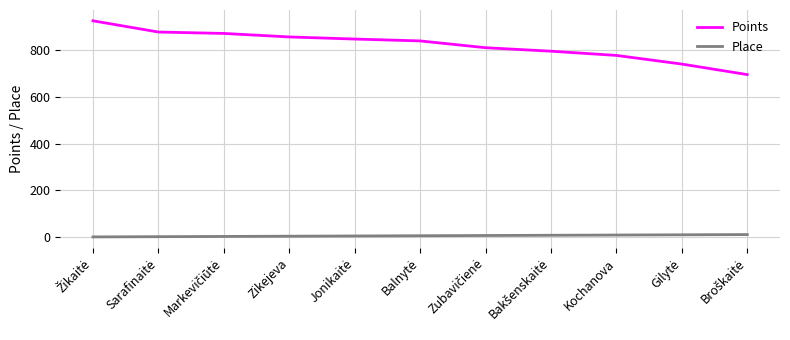

What is the greatest value displayed?

925